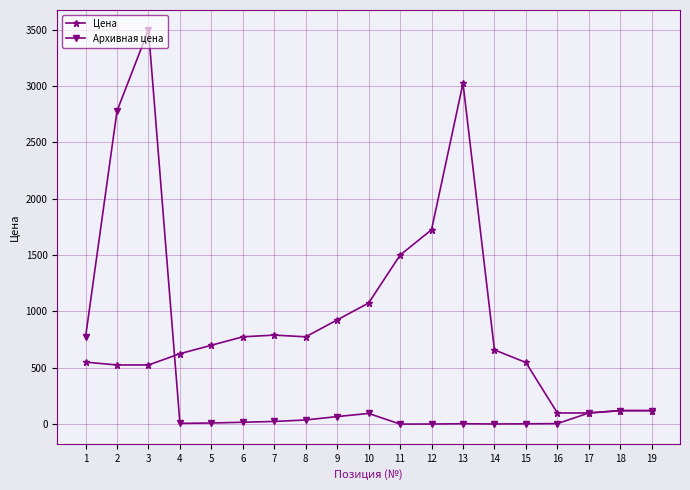

Which series has the largest range (max minus min)?

Архивная цена